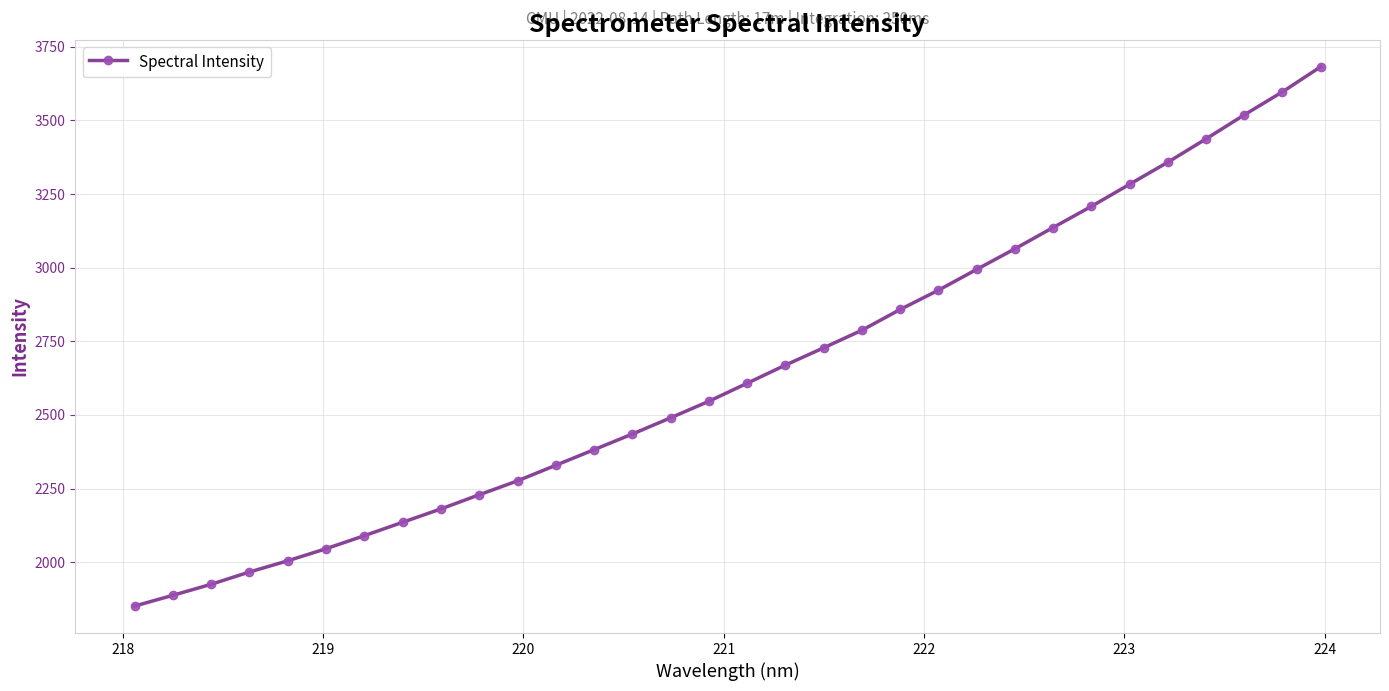

What is the sum of all values?

84627.3